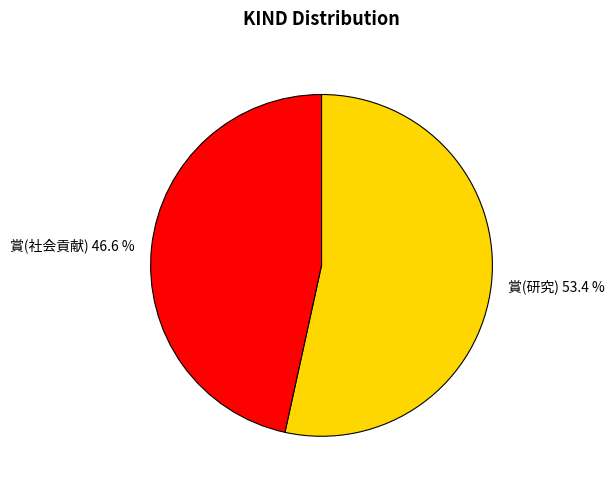

Is the sum of 賞(研究) and 賞(社会貢献) greater than half?

Yes